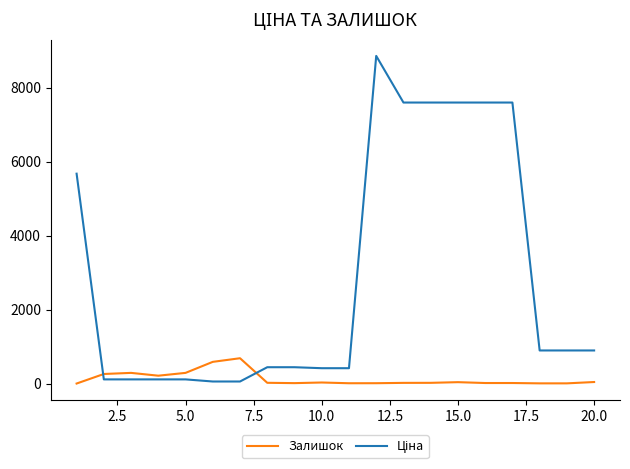

What is the difference between the maximum and minimum values in the Залишок series?

684.0